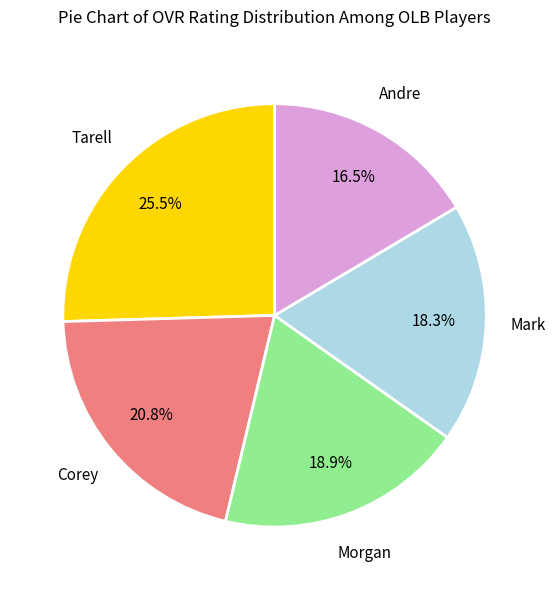

Is there any slice that represents more than half of the pie?

No